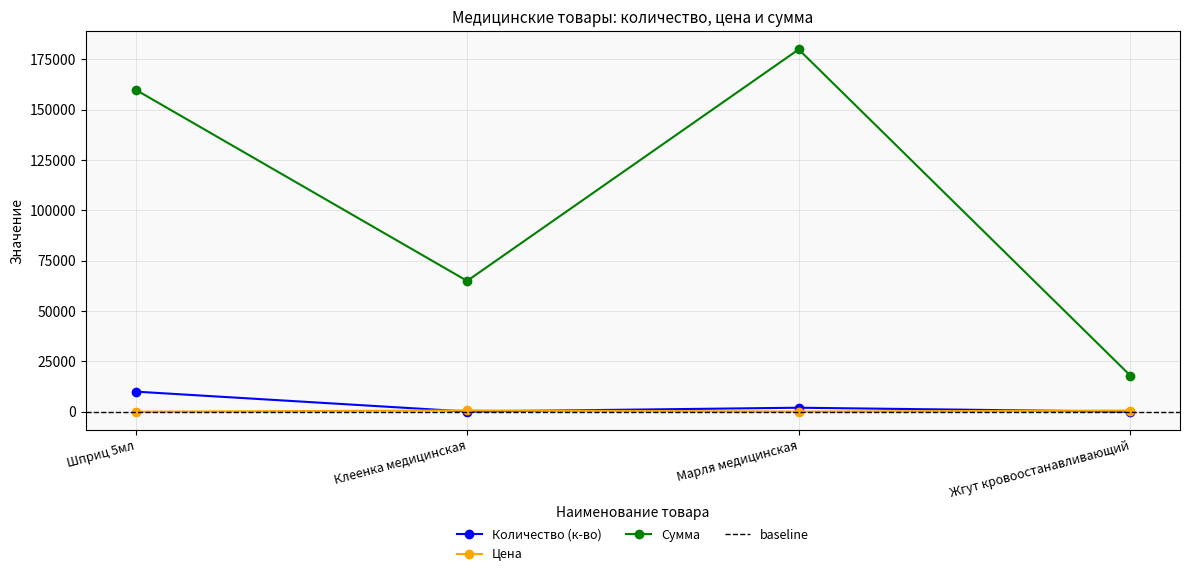

Reading left to right, extract all data points from this chart.

Количество (к-во): Шприц 5мл=10000	Клеенка медицинская=100	Марля медицинская=2000	Жгут кровоостанавливающий=30
Цена: Шприц 5мл=16	Клеенка медицинская=650	Марля медицинская=90	Жгут кровоостанавливающий=600
Сумма: Шприц 5мл=160000	Клеенка медицинская=65000	Марля медицинская=180000	Жгут кровоостанавливающий=18000